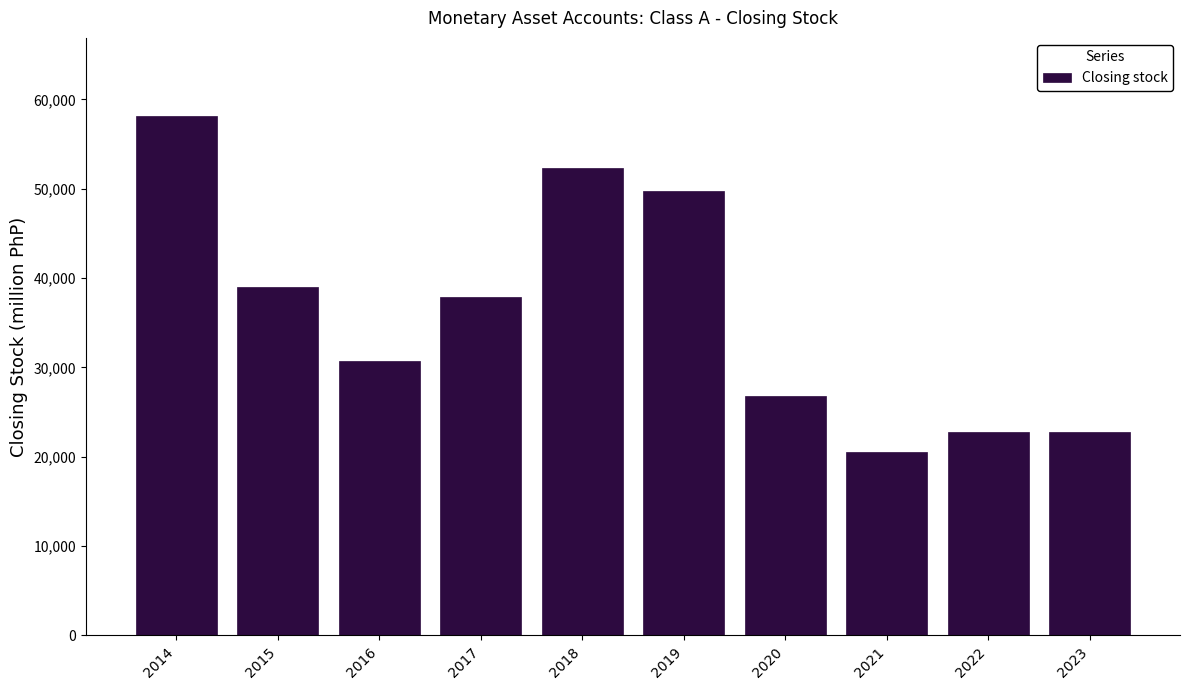

What is the maximum value shown in the chart?

58159.2